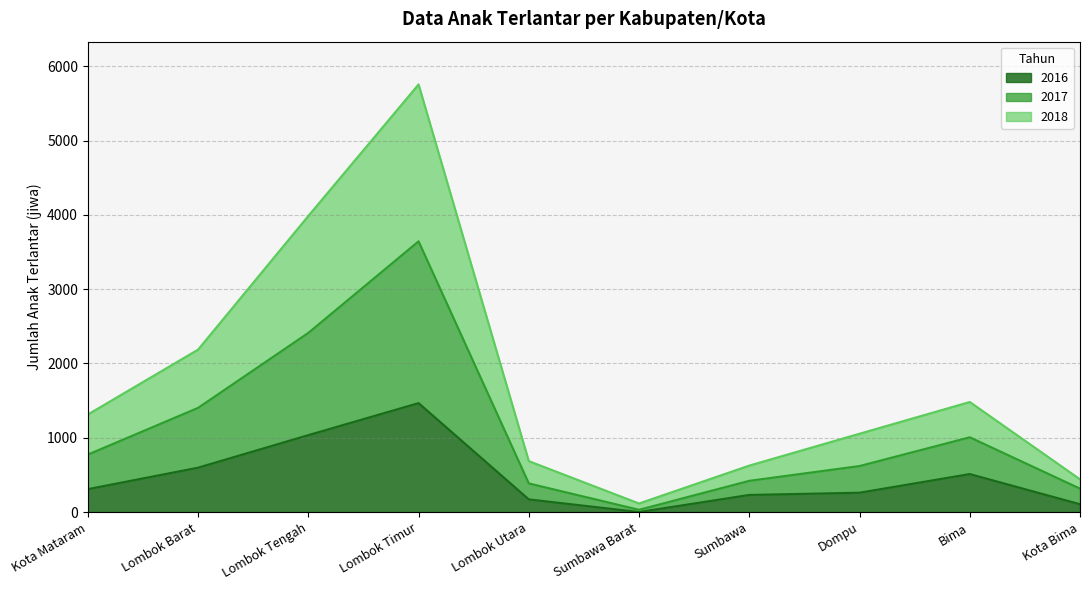

List the labels in order of 2016 value, largest first.

Lombok Timur, Lombok Tengah, Lombok Barat, Bima, Kota Mataram, Dompu, Sumbawa, Lombok Utara, Kota Bima, Sumbawa Barat